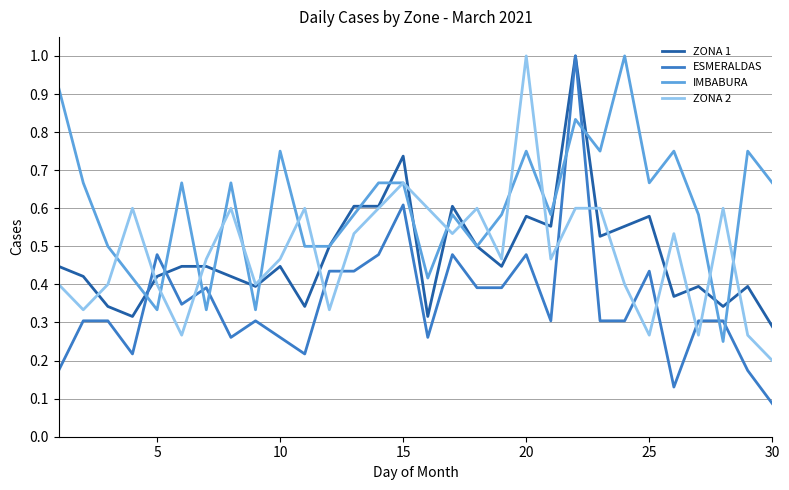

What is the maximum value shown in the chart?

1.0